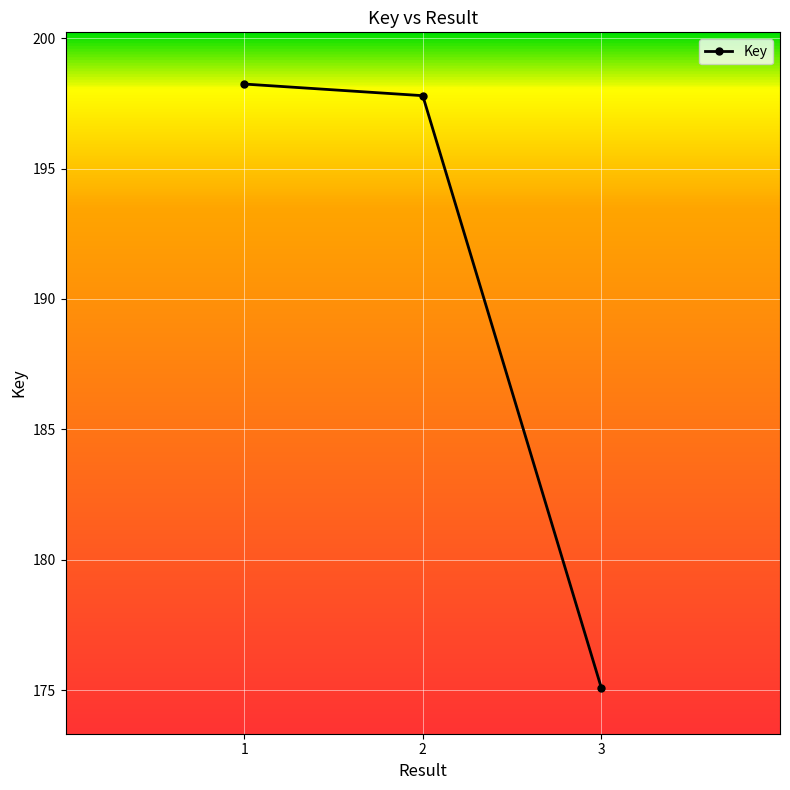

True or false: the data shows 269402529 at 2.

False